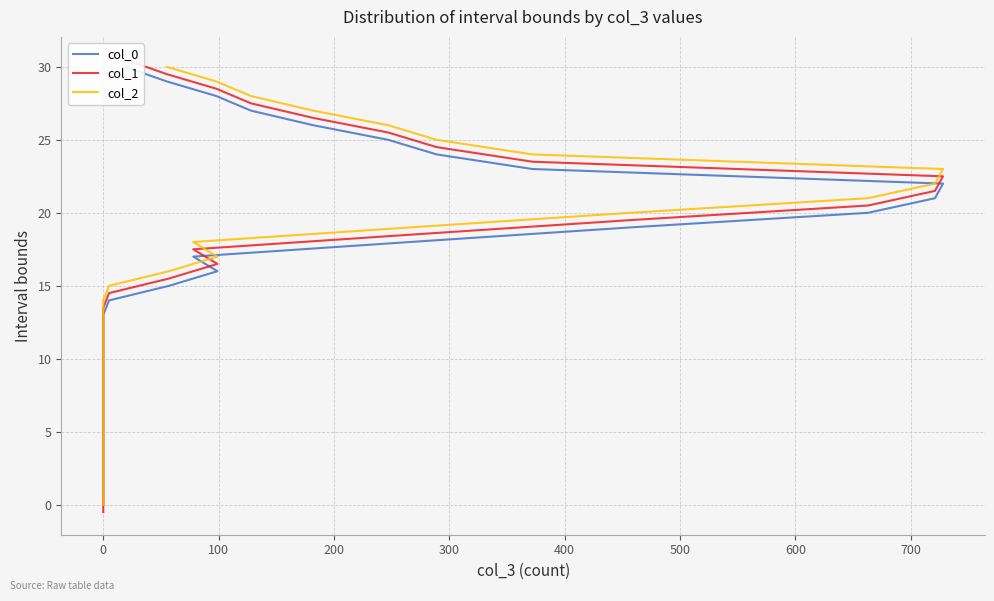

Which series has the widest spread of values?

col_1